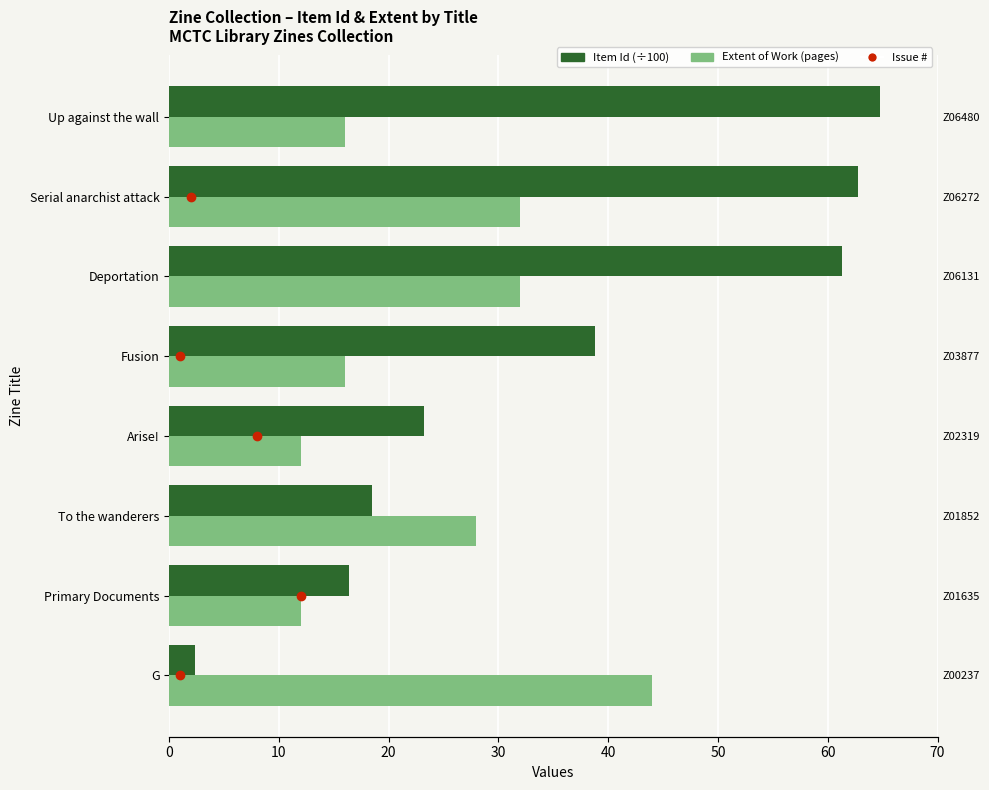

Are the bars horizontal?

Yes